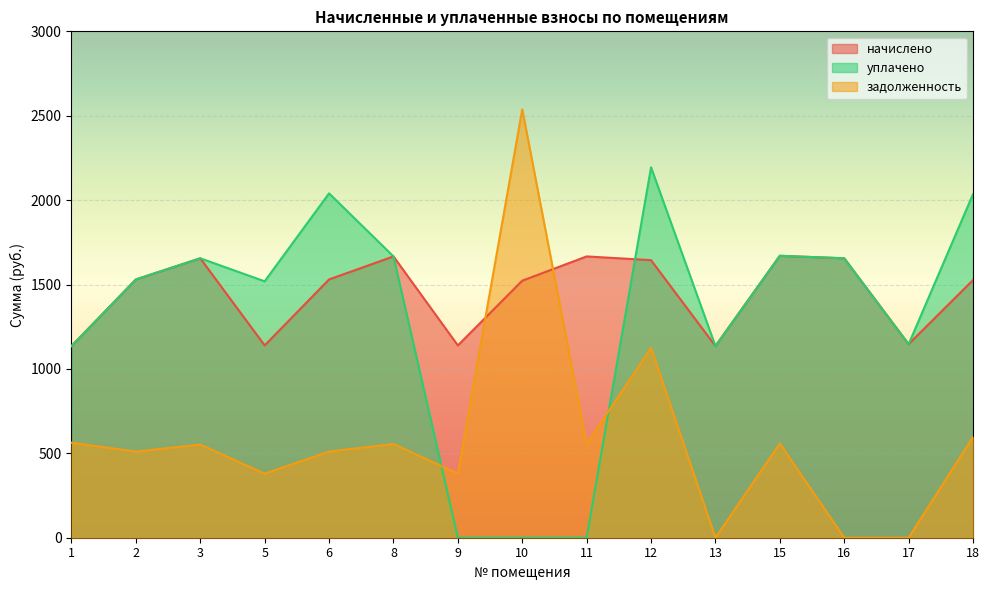

True or false: задолженность has more than 2 interior local peaks.

True